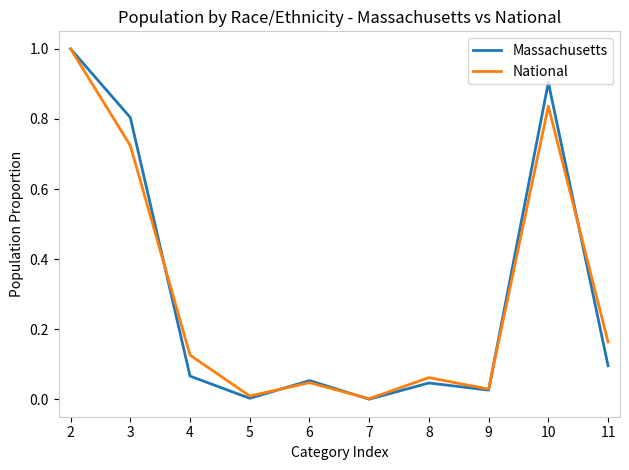

Is the value of Massachusetts at 3 greater than the value of National at 6?

Yes